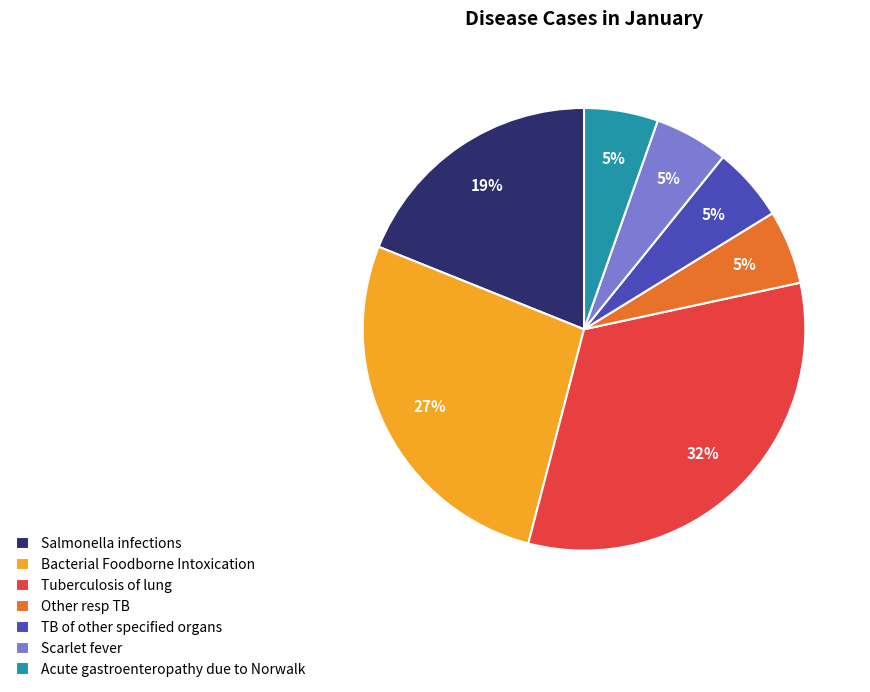

Which category has the biggest portion of the pie?

Tuberculosis of lung